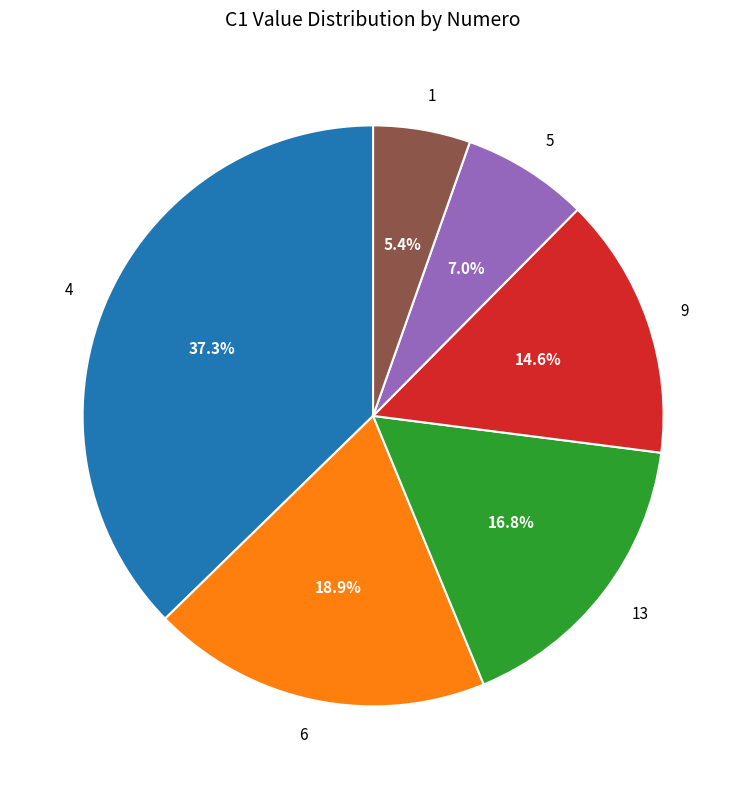

How many slices are in this pie chart?

6